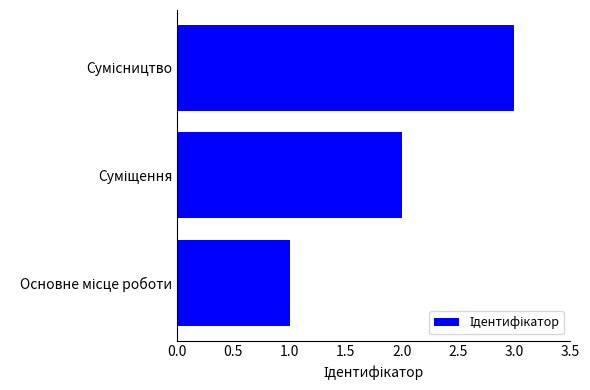

What is the difference between the maximum and minimum values?

2